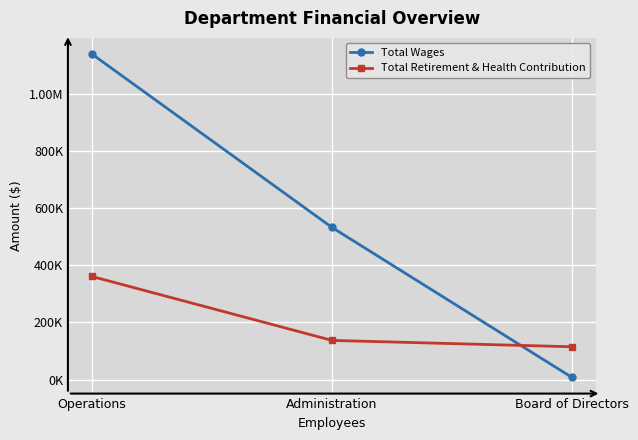

What is the label of the 1st point from the right?

Board of Directors